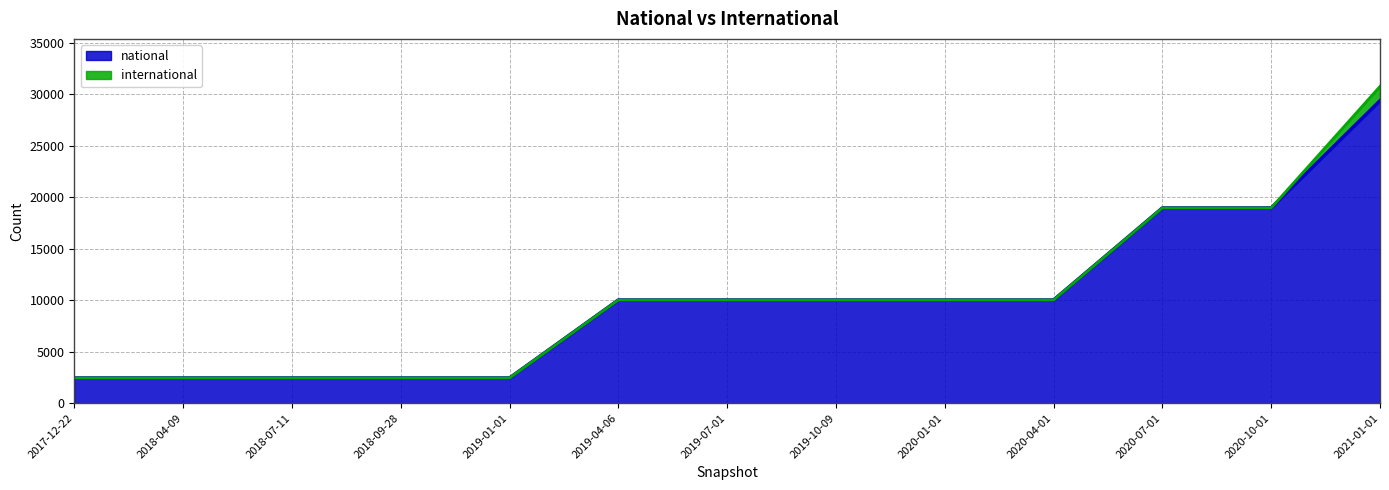

Reading left to right, what are all the values shown in this chart?

2447	2447	2447	2447	2447	10013	10013	10013	10013	10013	18946	18946	29352